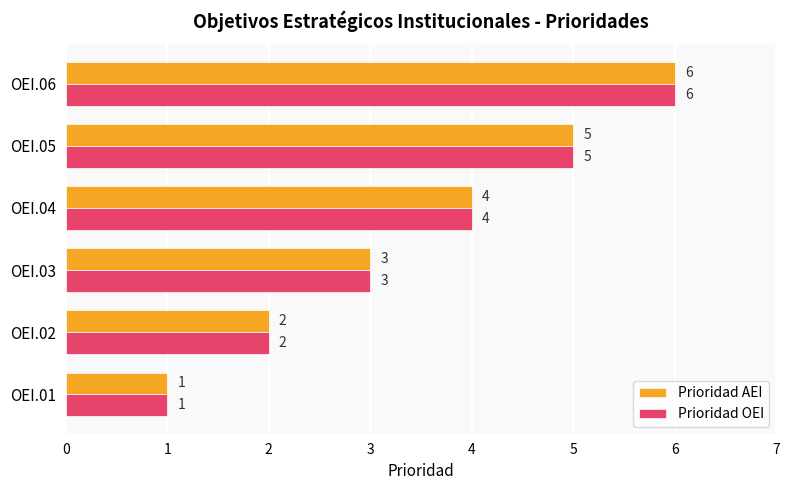

What is the total value across all series at OEI.06?

12